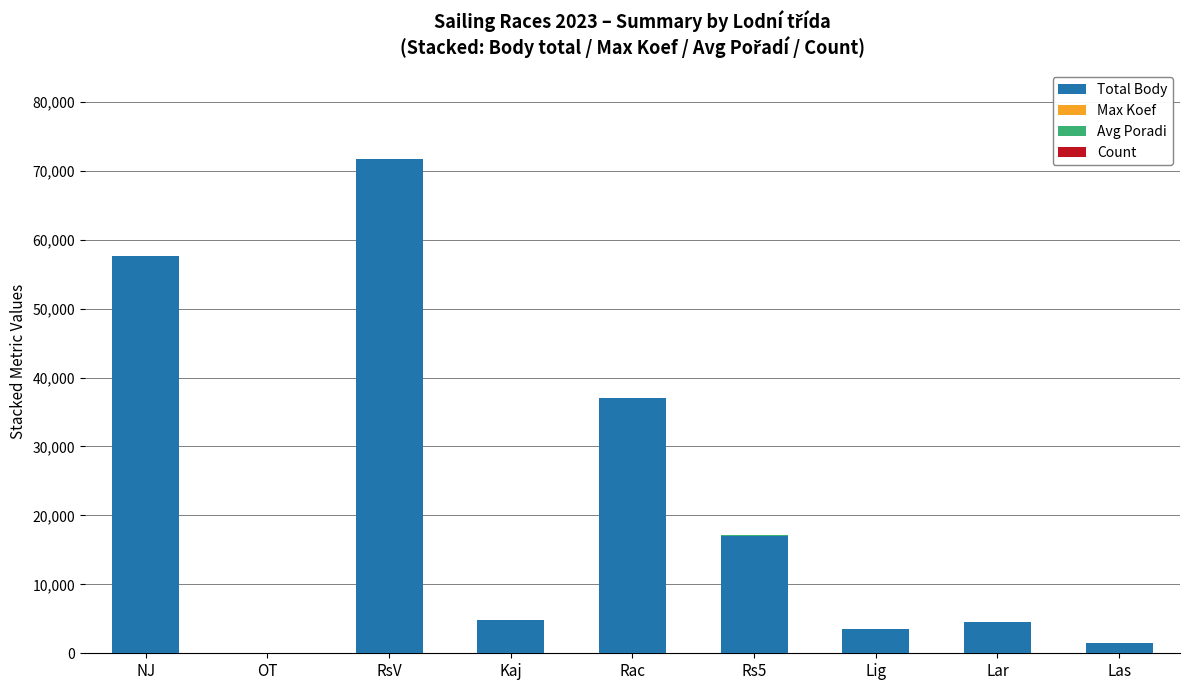

What is the highest value of the Total Body series?

71637.0